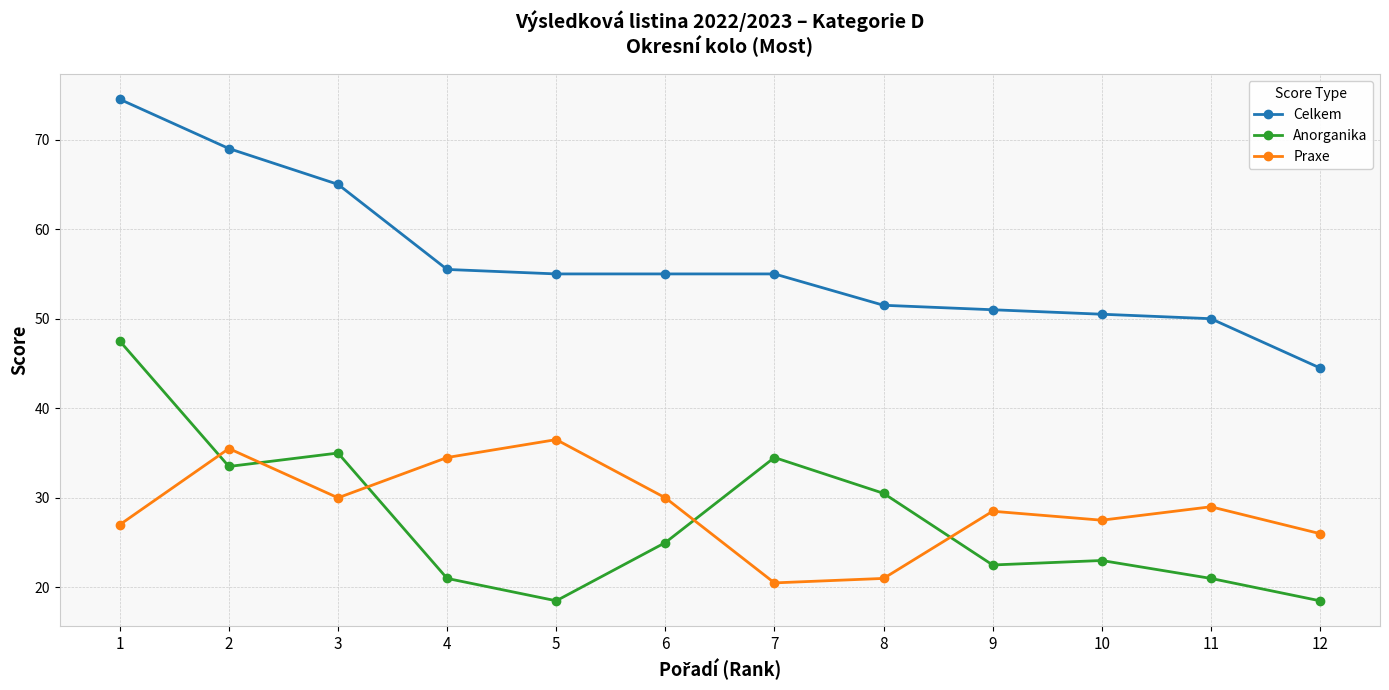

At which category does Anorganika reach its first local peak?

3